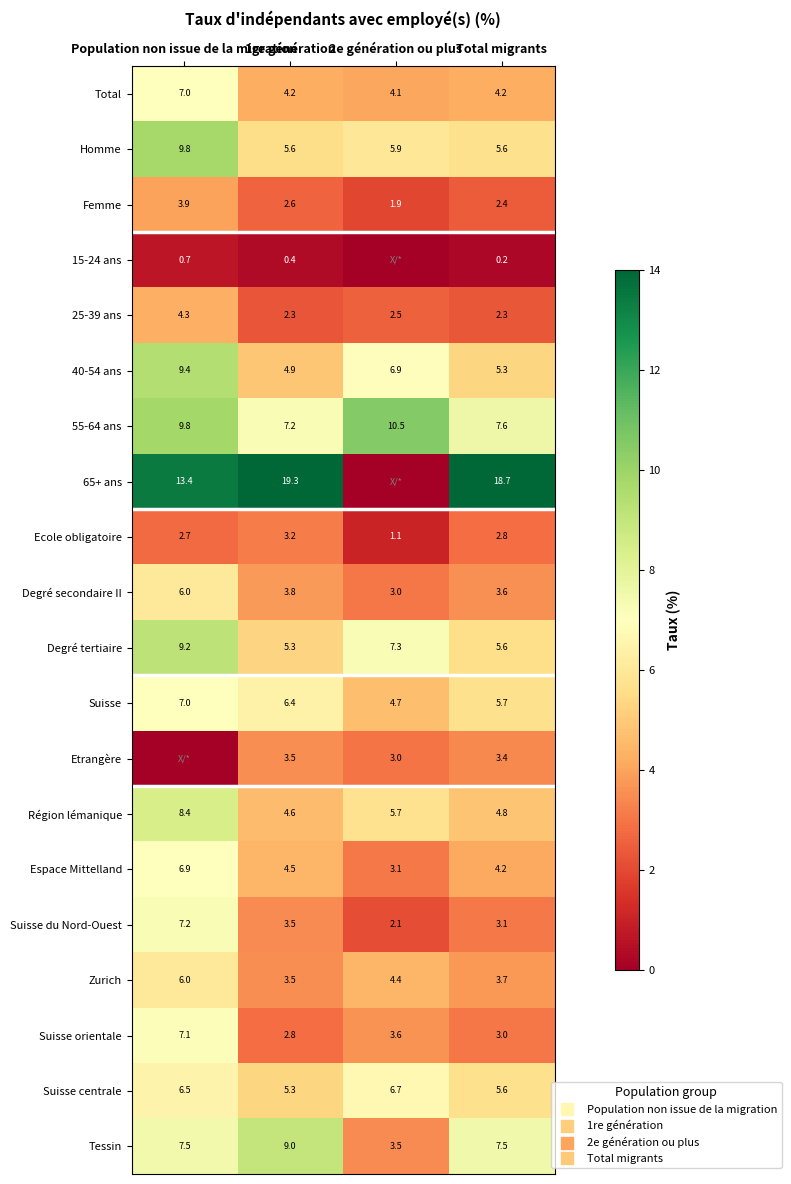

Between Population non issue de la migration and 2e génération ou plus, which is larger?

Population non issue de la migration